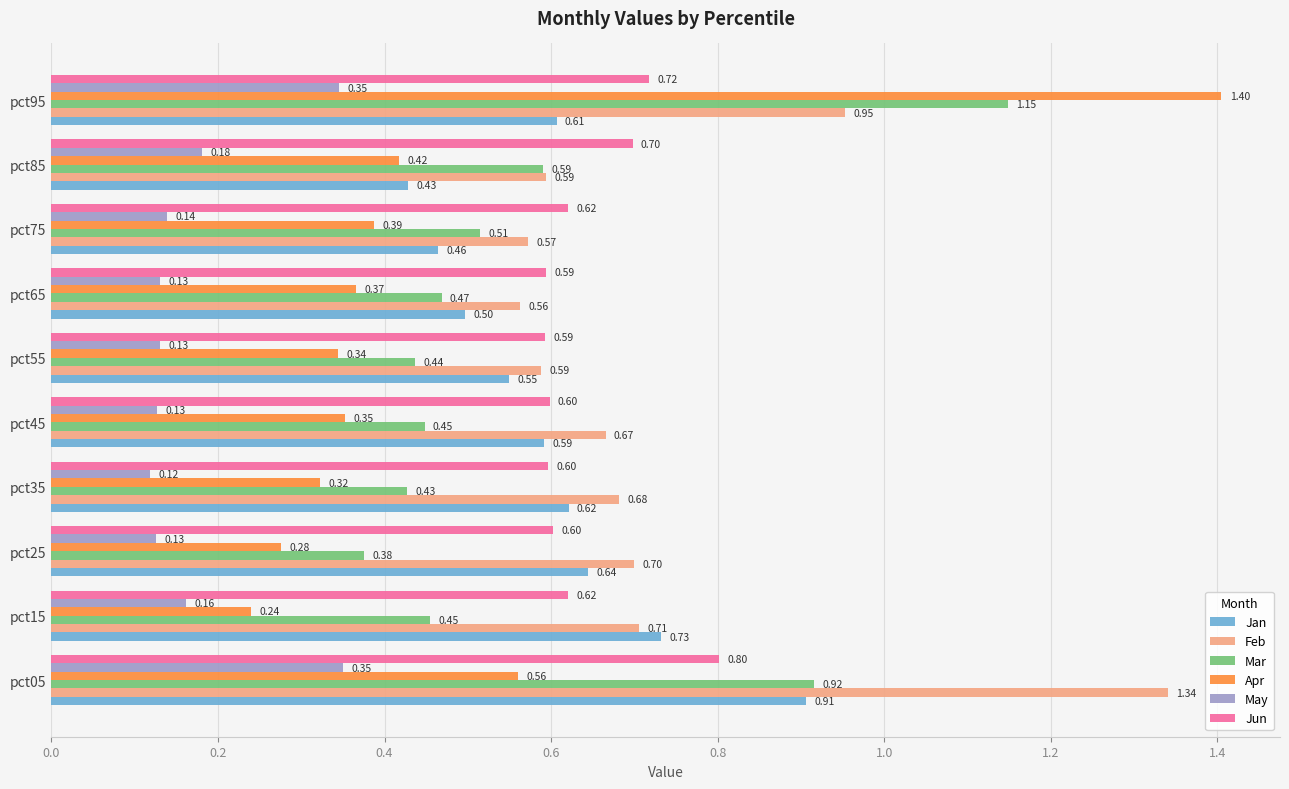

What is the sum of all May values?

1.8